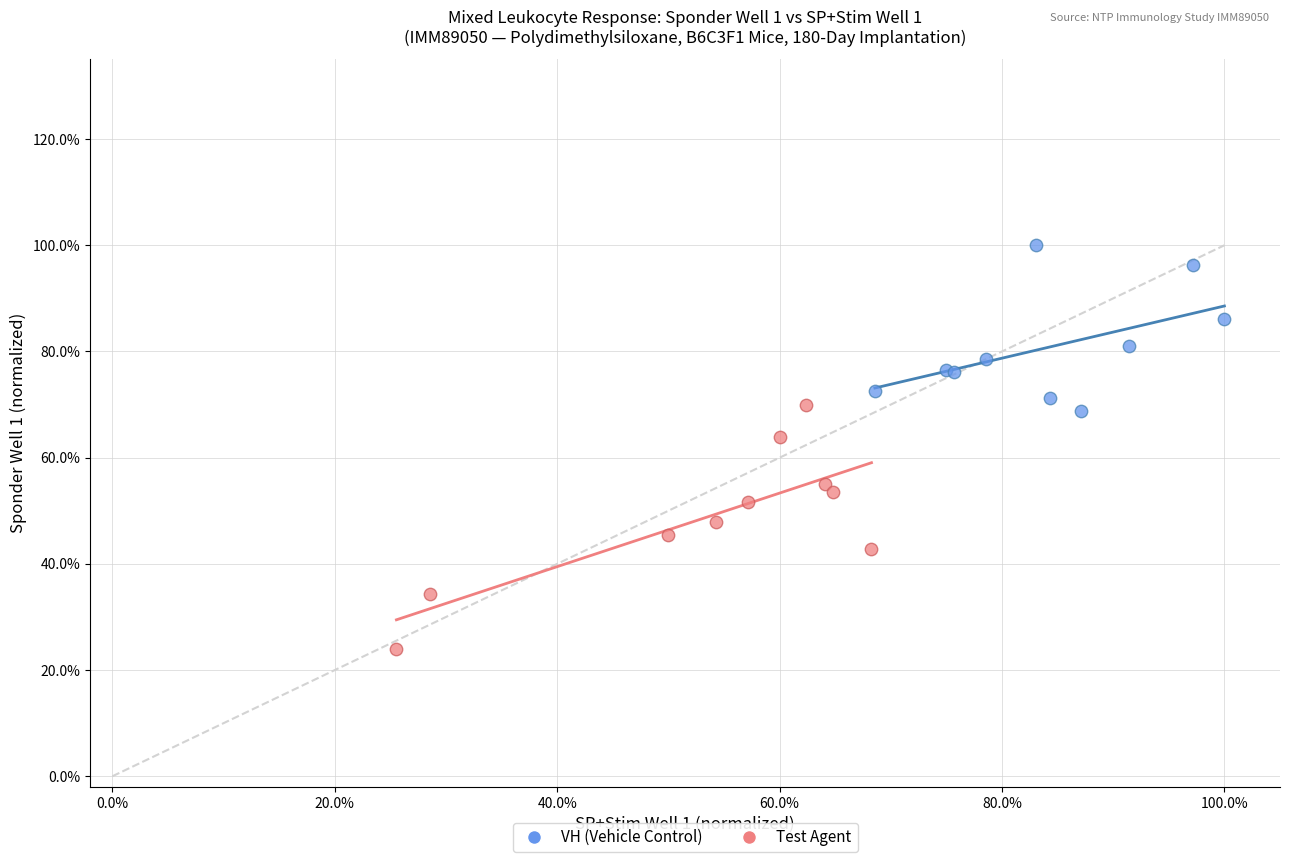

Which series contains the highest Y value?

VH (Vehicle Control)